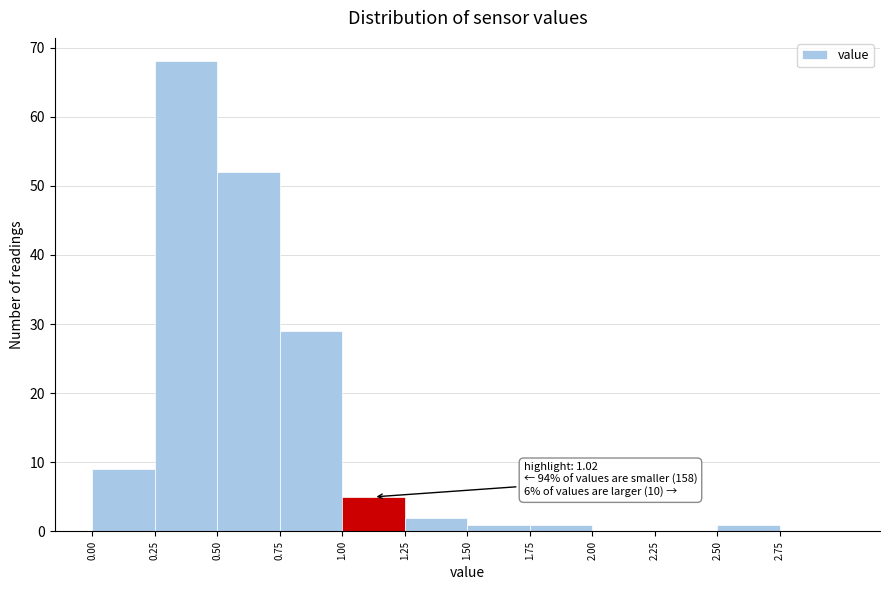

Which range on the x-axis has the tallest bar?

0.25 to 0.50